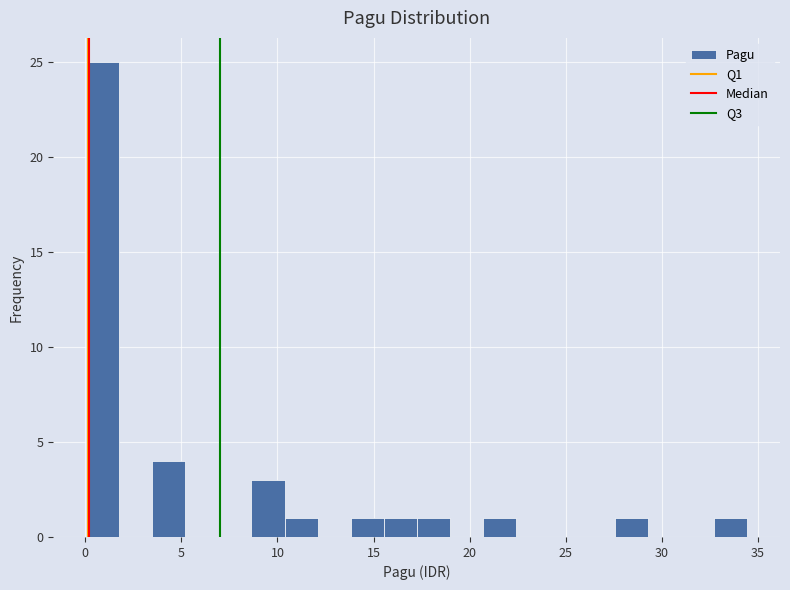

Read against the x-axis, roughly where is the centre of the tallest bar?

1.0